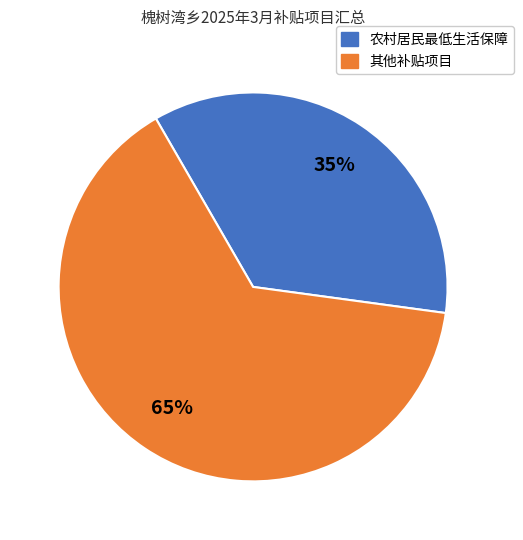

To the nearest percent, what is the average slice percentage?

50%